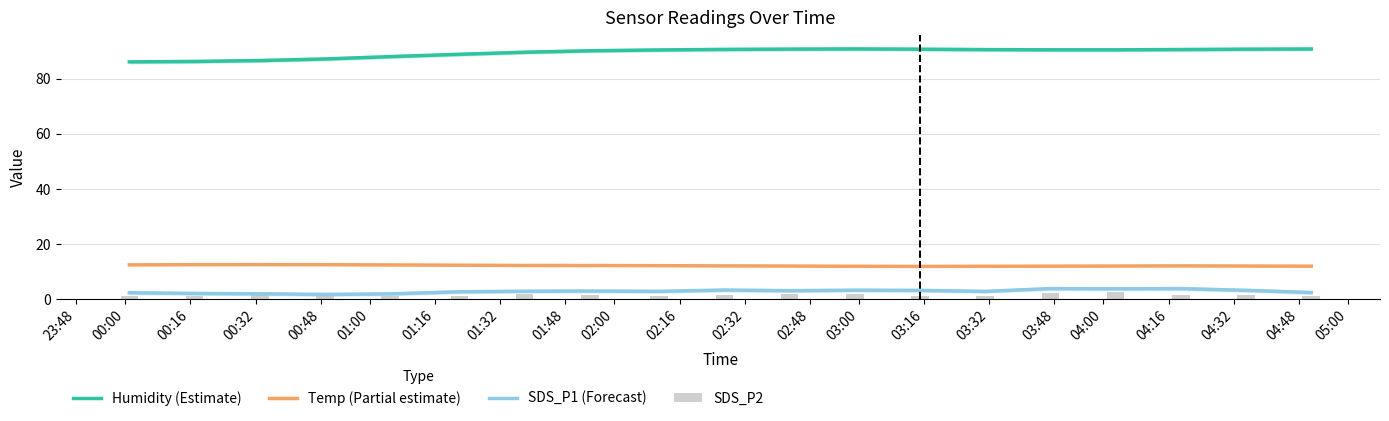

Are the bars grouped side by side (vs. stacked)?

Yes